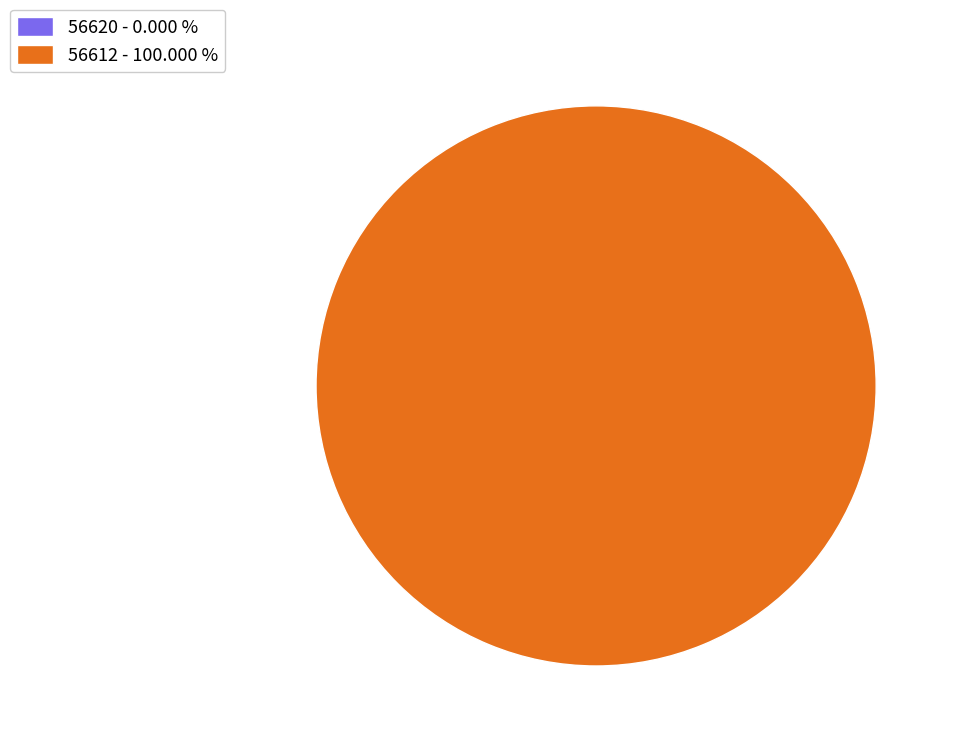

Which category accounts for the majority?

56612